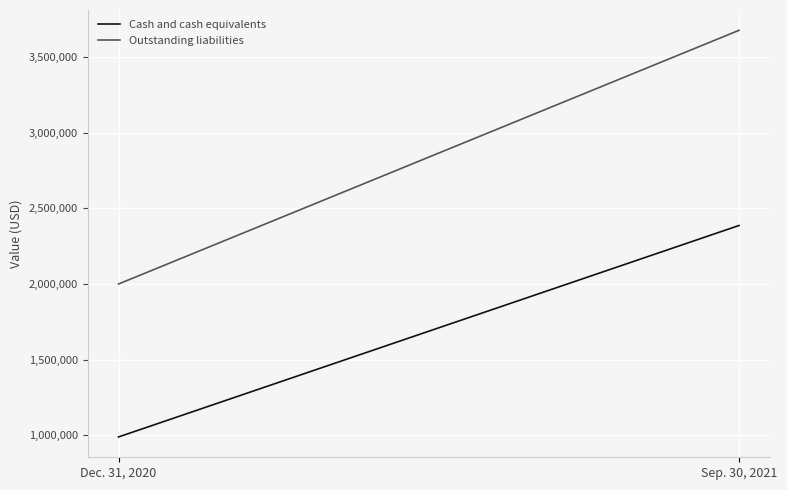

What is the total value across all series at Sep. 30, 2021?

6062455